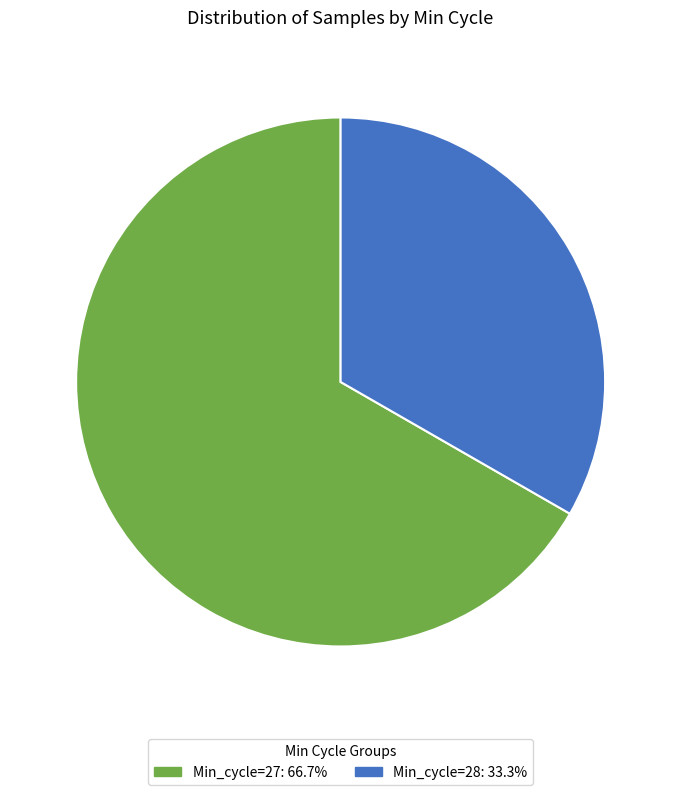

Is there any slice that represents more than half of the pie?

Yes